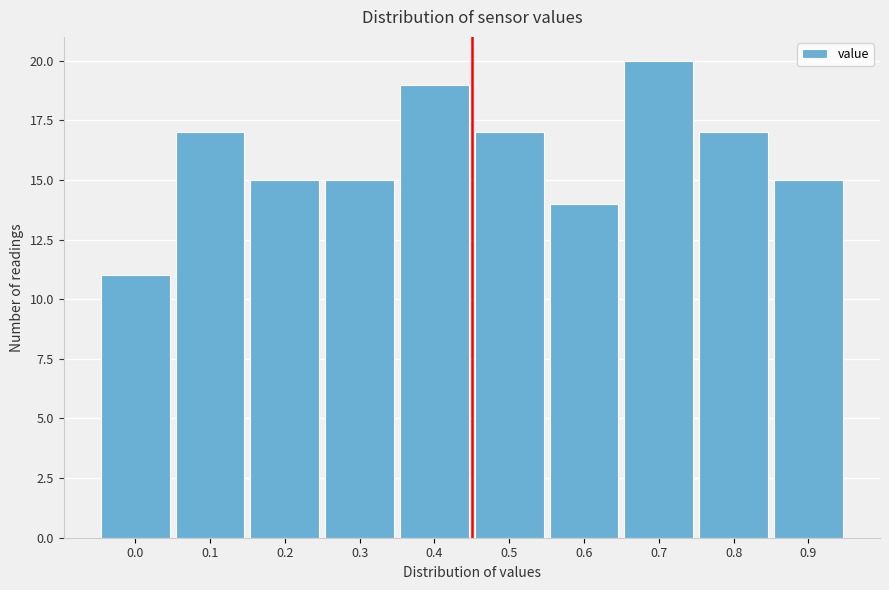

Reading left to right, what are all the values shown in this chart?

11	17	15	15	19	17	14	20	17	15